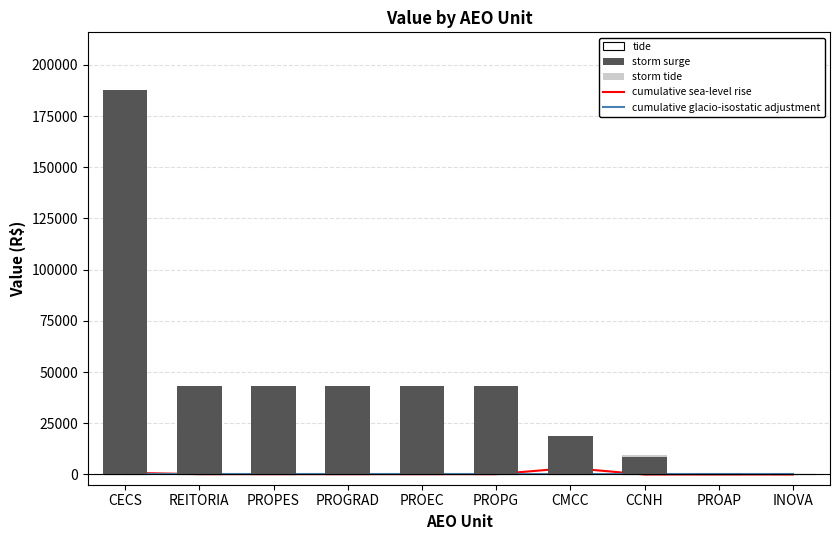

Are the bars horizontal?

No